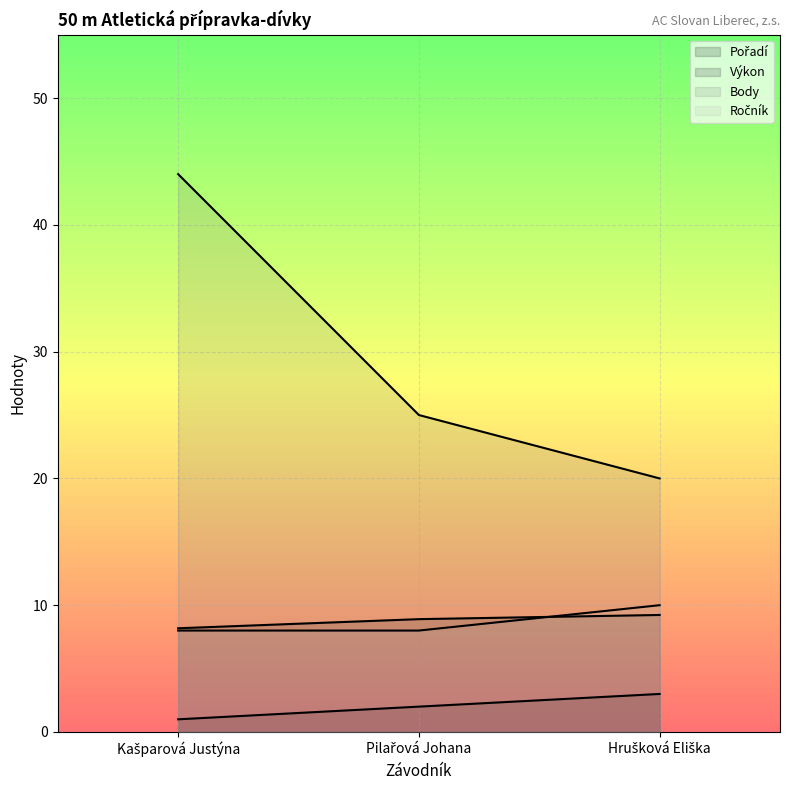

What is the minimum value shown in the chart?

1.0